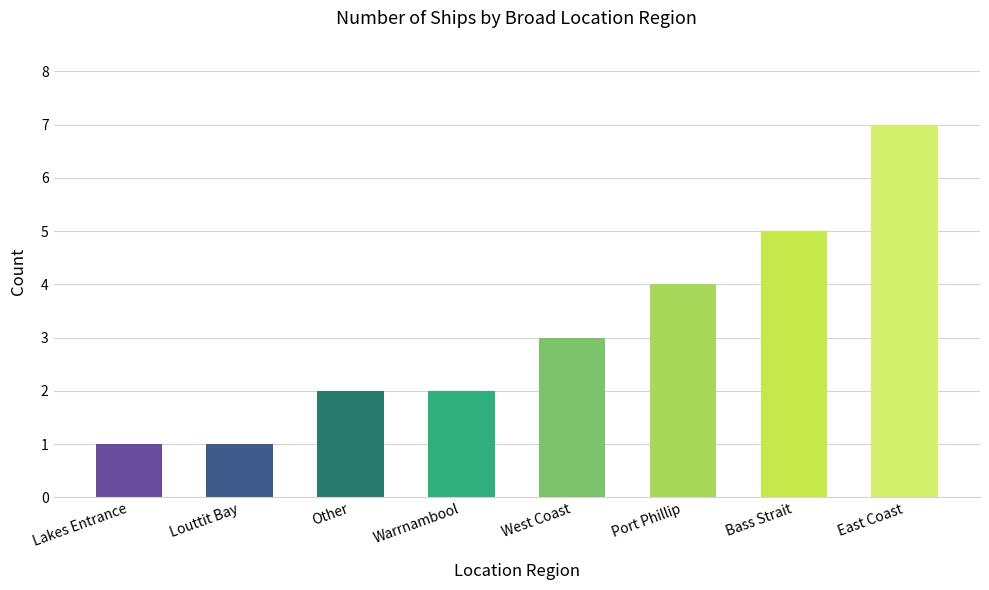

Does the chart contain stacked bars?

No